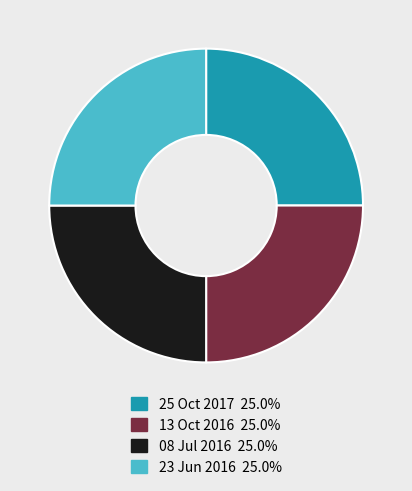

What is the ratio of the value at 23 Jun 2016 to the value at 08 Jul 2016?

1.0